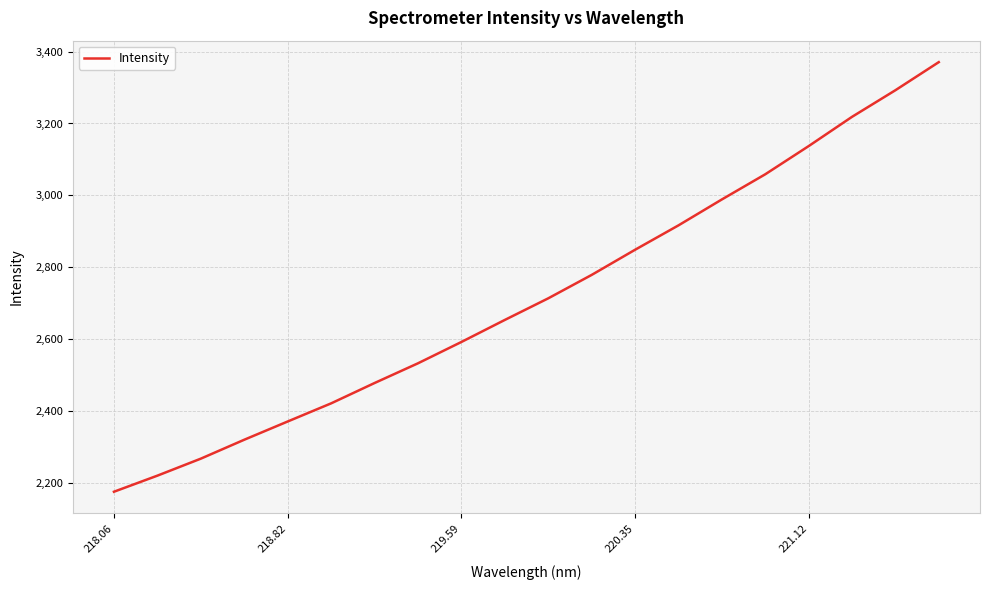

What is the maximum value shown in the chart?

3370.6